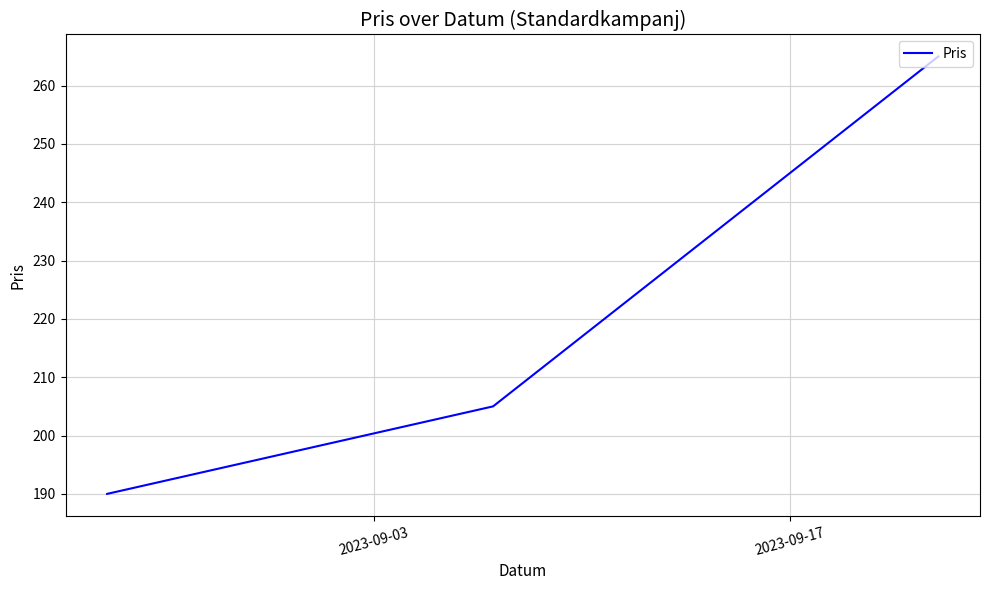

What is the minimum value shown in the chart?

190